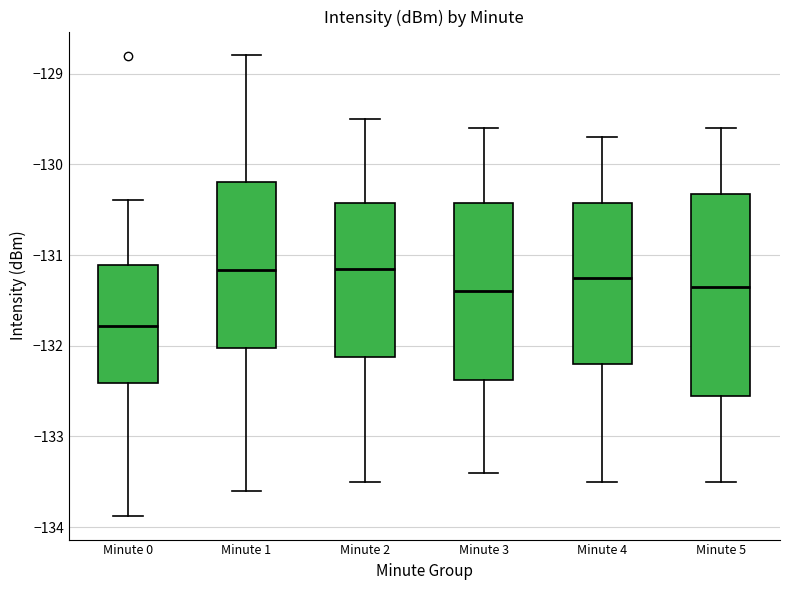

Comparing the boxes themselves (not the whiskers), which one is the tallest?

Minute 5